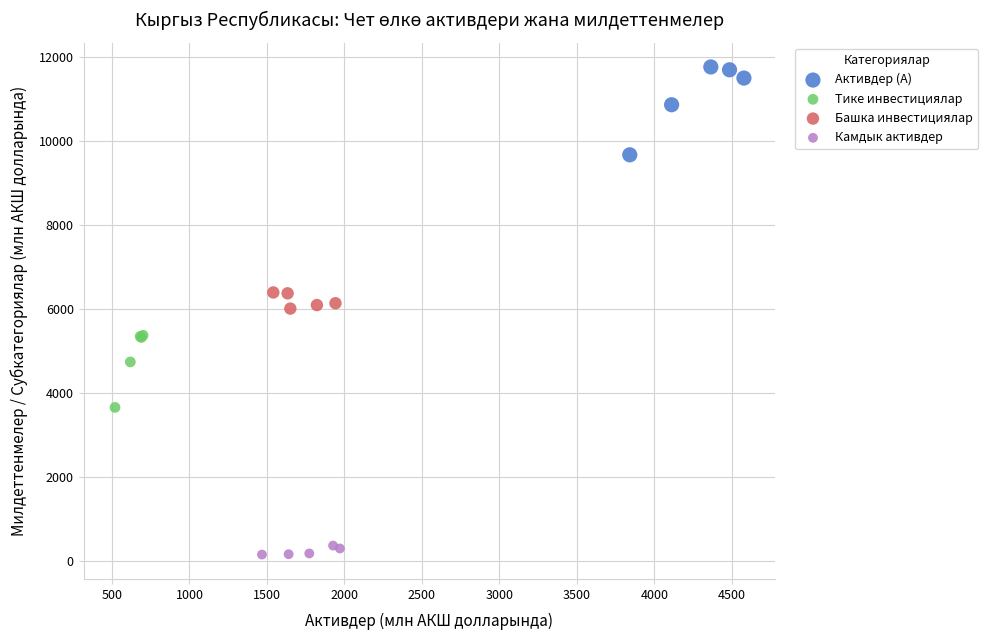

Which series contains the highest Y value?

Активдер (А)